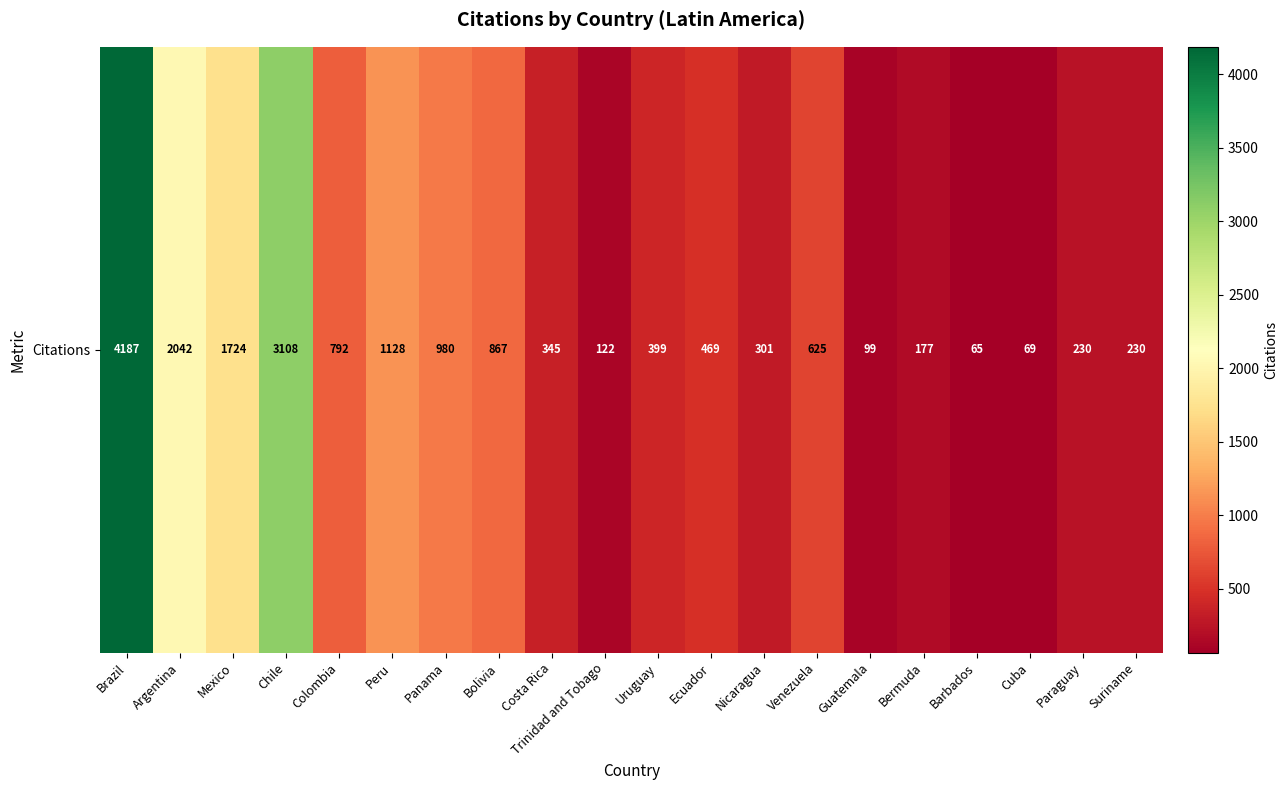

Reading left to right, what are all the values shown in this chart?

4187	2042	1724	3108	792	1128	980	867	345	122	399	469	301	625	99	177	65	69	230	230